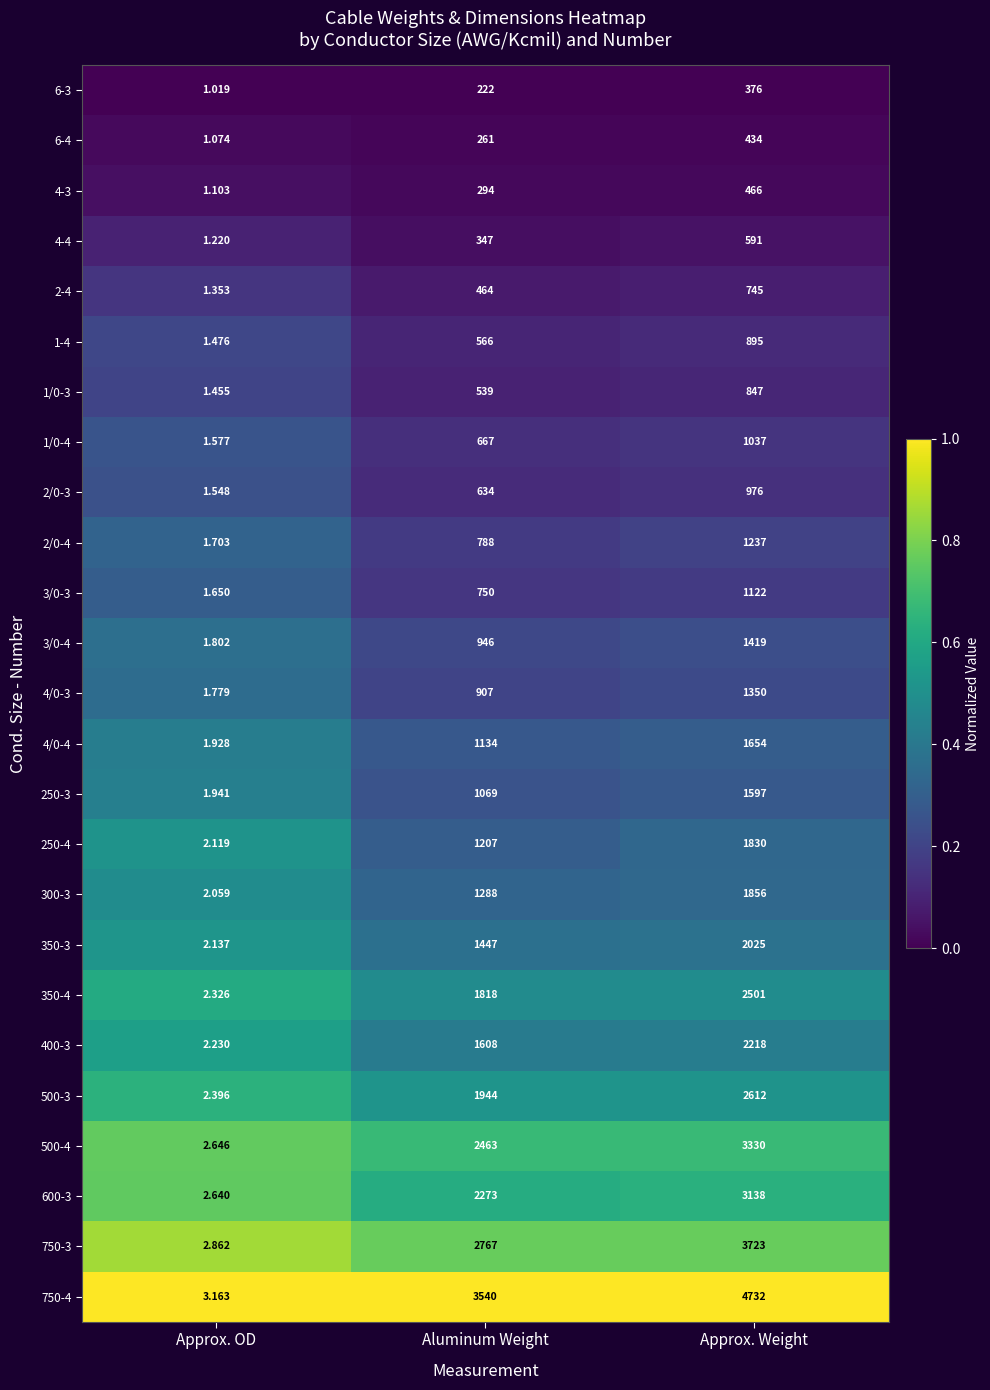

At which category is the sum across all series the highest?

Approx. Weight